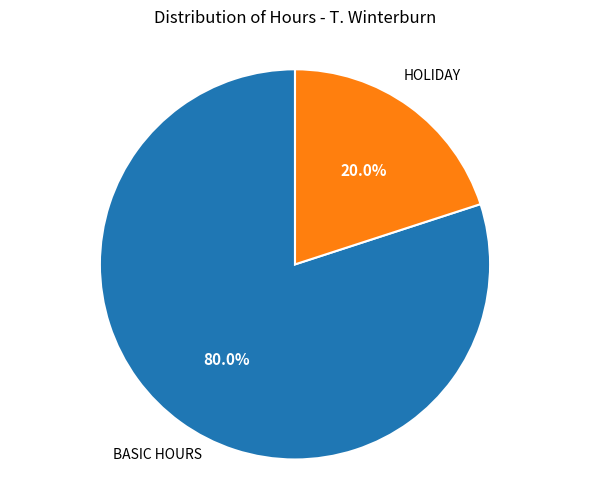

Does any single category account for the majority?

Yes